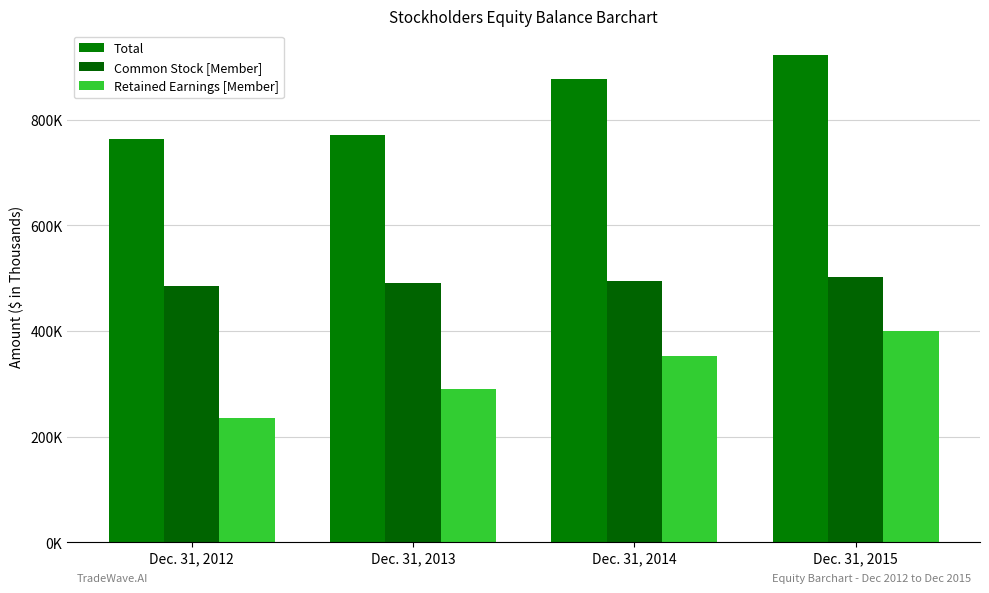

Where does the Retained Earnings [Member] series first go above 351814?

Dec. 31, 2015